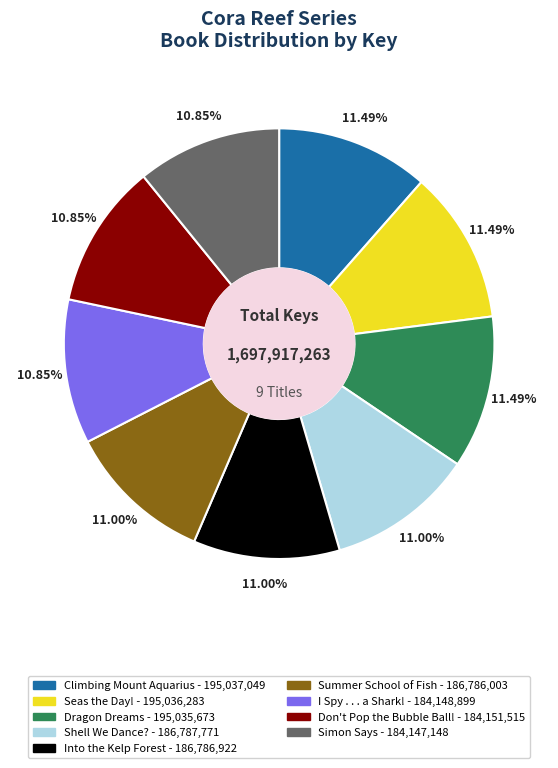

Approximately how many times larger is the value at I Spy . . . a Shark! compared to Seas the Day!?

0.9